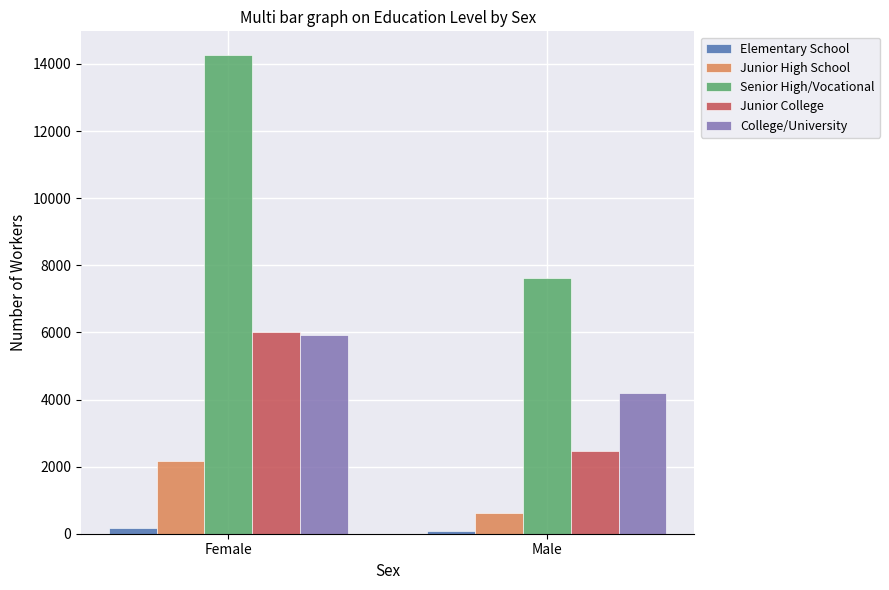

List the labels in order of Junior High School value, largest first.

Female, Male